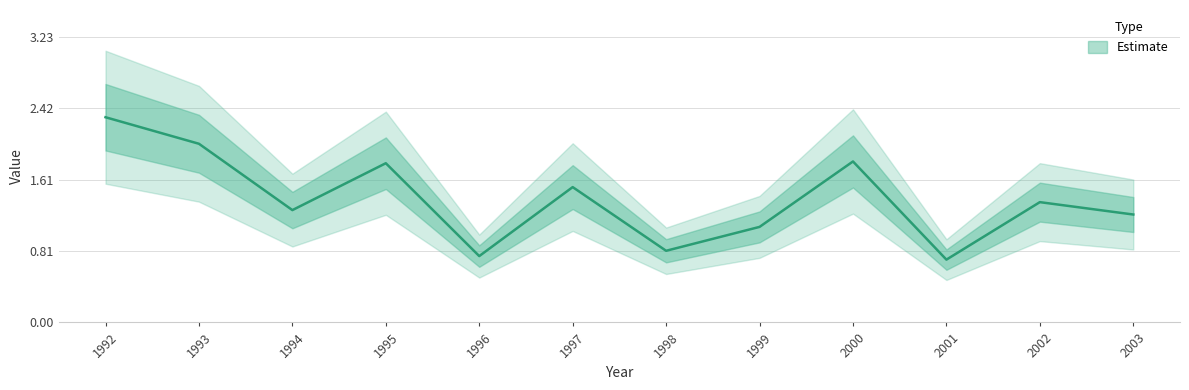

Where is the first local minimum?

1994